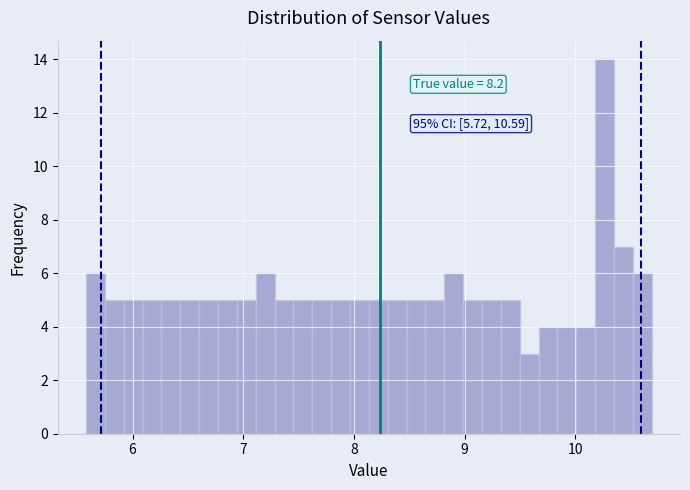

Around what value on the x-axis is the tallest bar? Give the approximate position of its centre, as read against the axis.

10.3